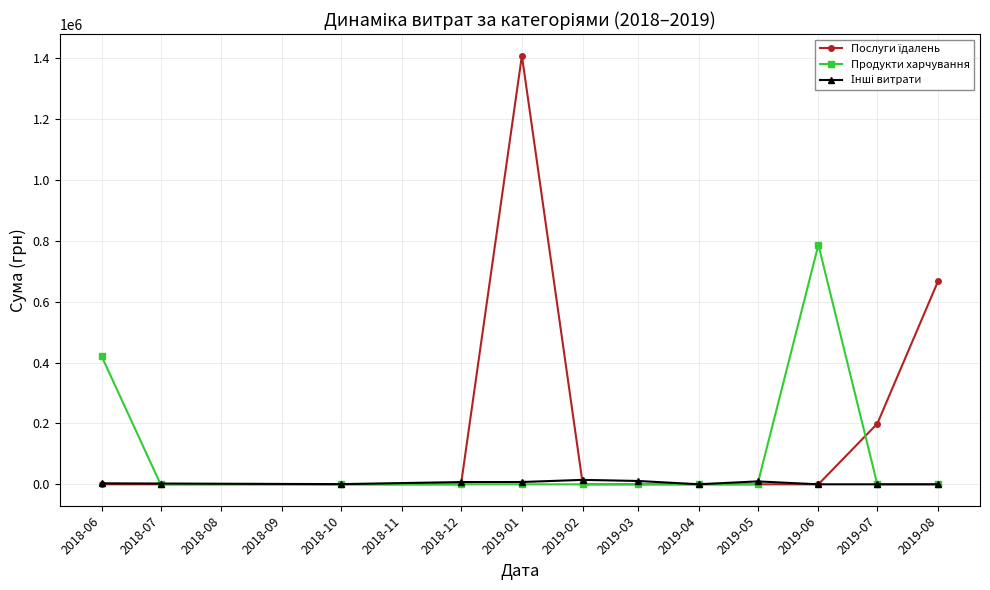

What position from the left is 2018-10?

3